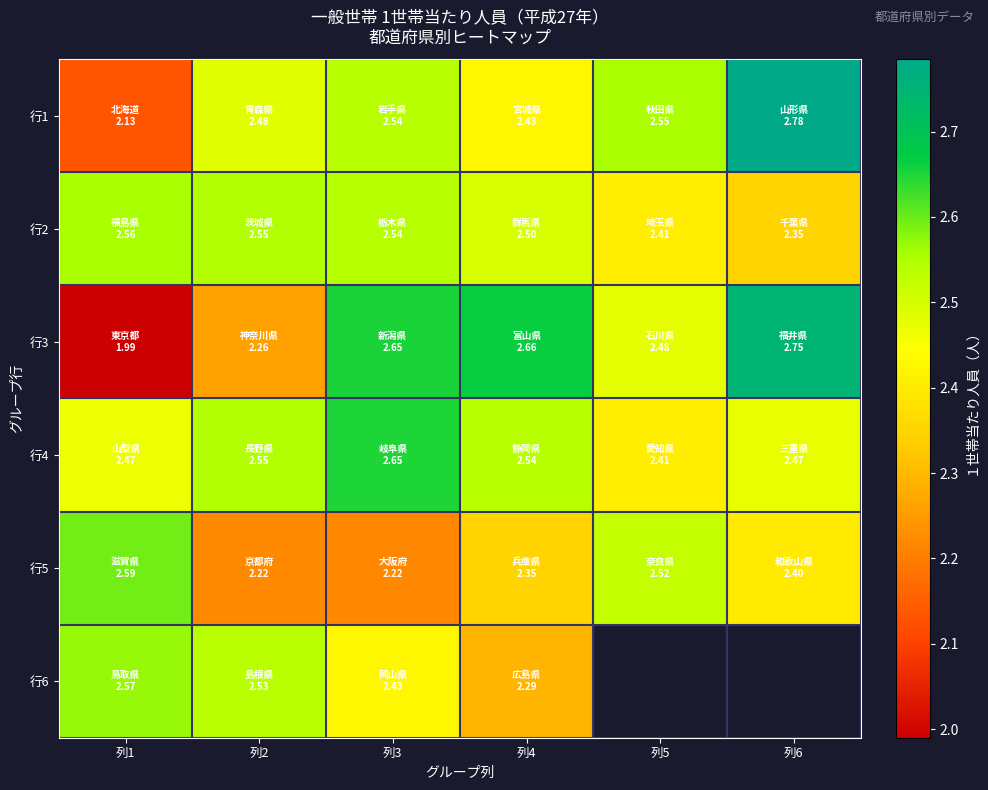

At how many categories does at least one series exceed 2?

6